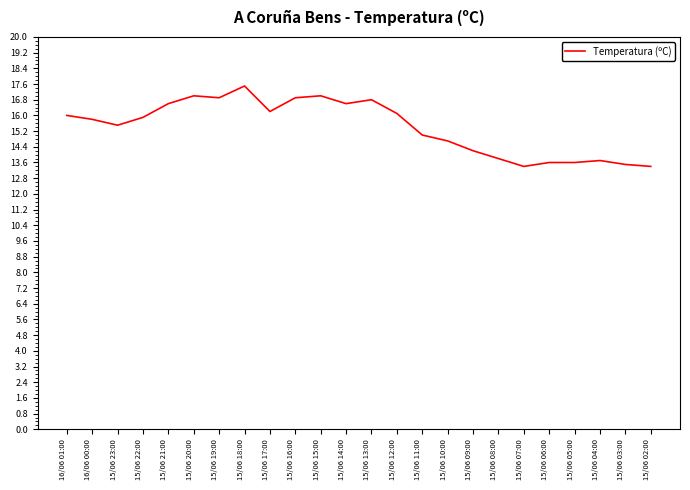

What is the minimum value shown in the chart?

13.4